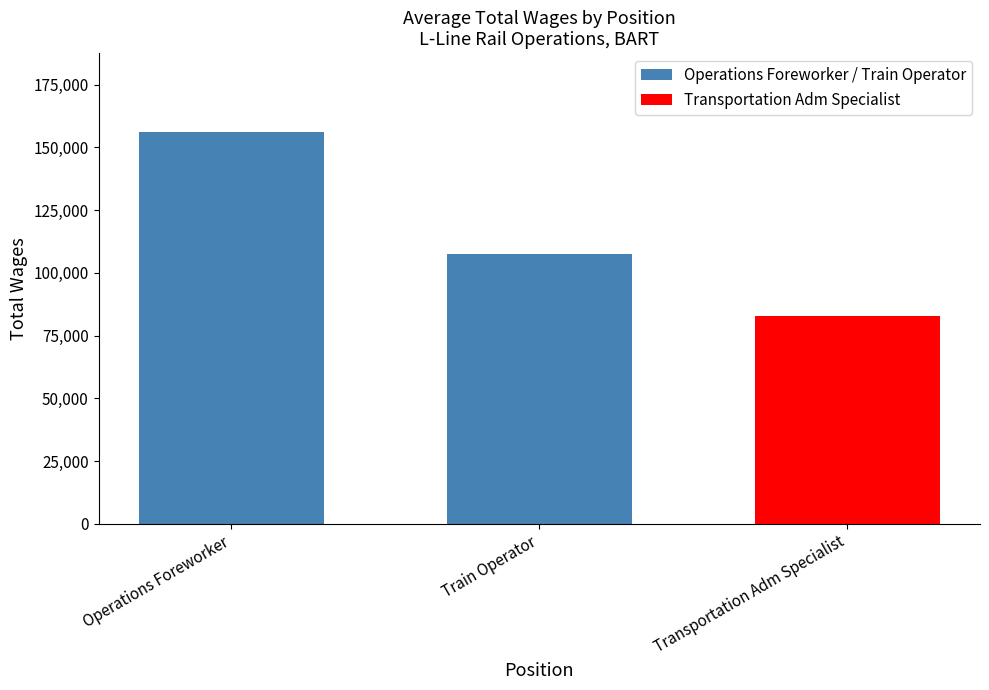

What position from the right is Operations Foreworker?

2